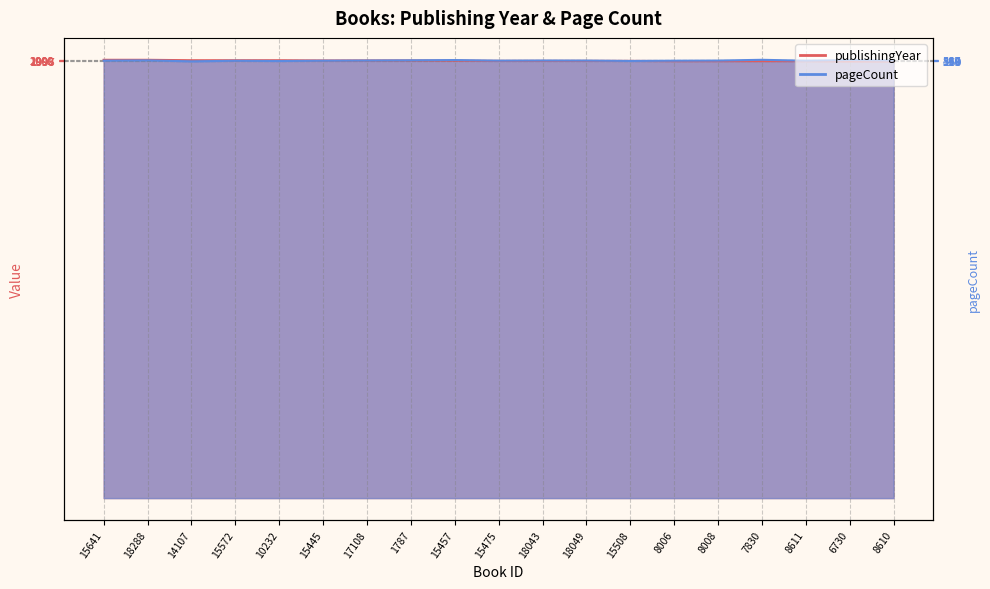

Is it true that pageCount equals 1294.2 at 8610?

False